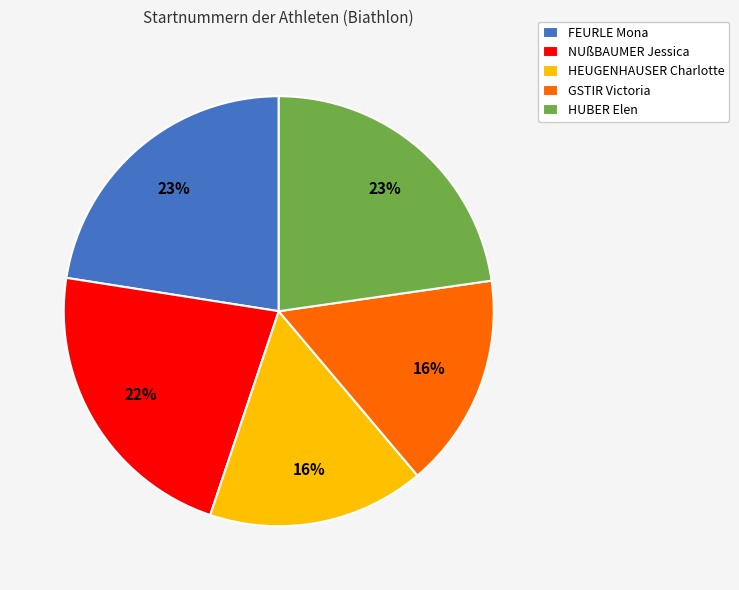

Is it true that GSTIR Victoria is 16% of the pie?

True